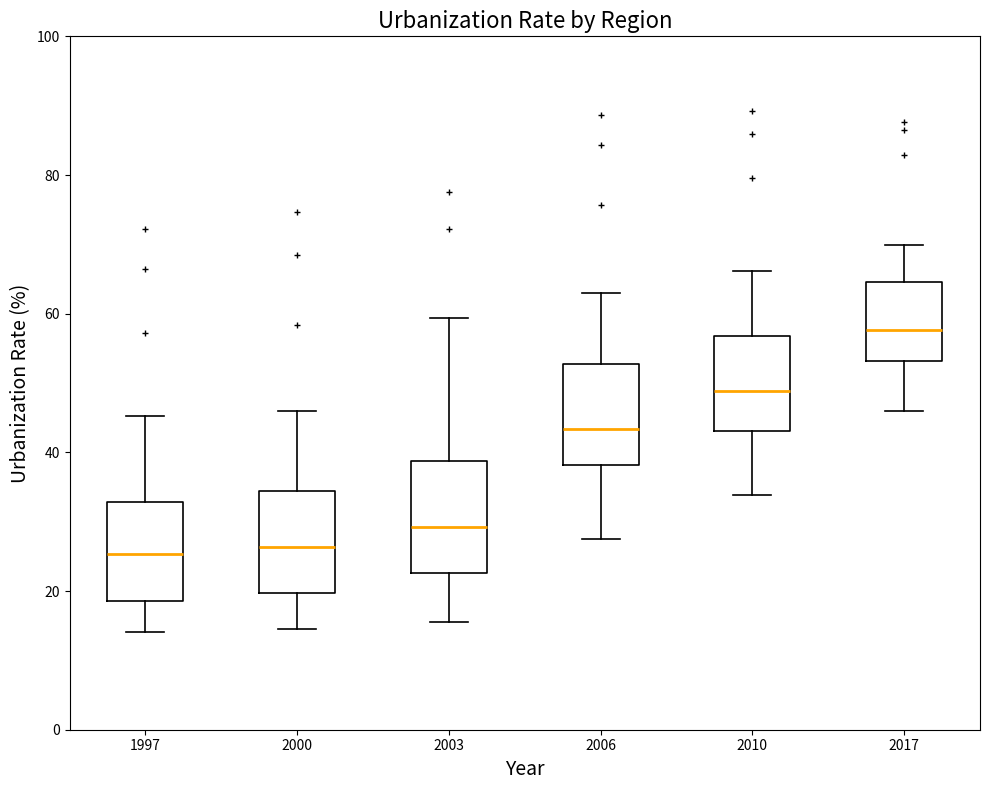

Reading left to right, transcribe this box plot: for each box, give where its median line is, the range the box spans, and where its two whiskers end, as read against the y-axis. The values are not printed on the chart, so give them approximately, as read against the axis.

1997: median 26, box 18 to 32, whiskers 14 to 46
2000: median 26, box 20 to 34, whiskers 14 to 46
2003: median 30, box 22 to 38, whiskers 16 to 60
2006: median 44, box 38 to 52, whiskers 28 to 64
2010: median 48, box 44 to 56, whiskers 34 to 66
2017: median 58, box 54 to 64, whiskers 46 to 70